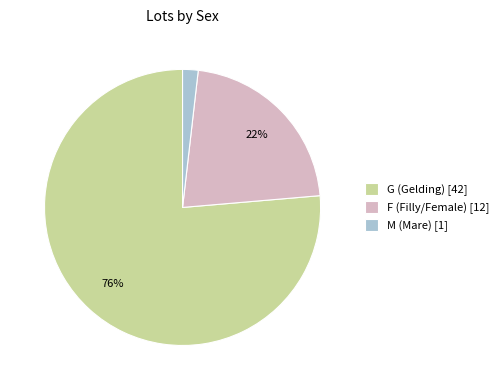

To the nearest percent, what is the average slice percentage?

33%